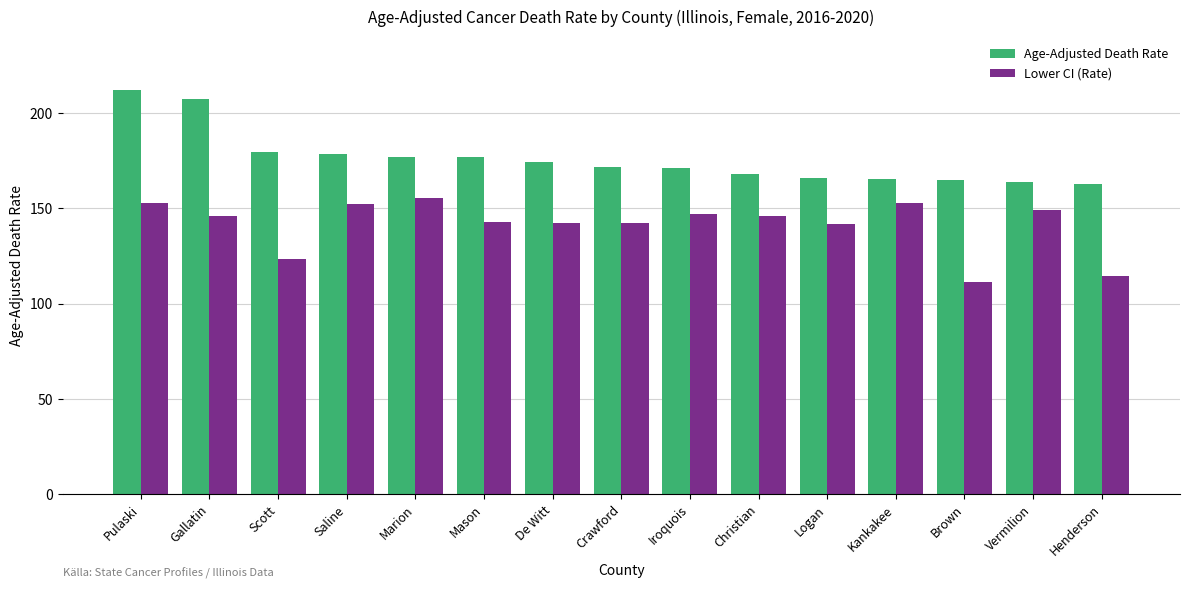

What is the minimum value shown in the chart?

111.2